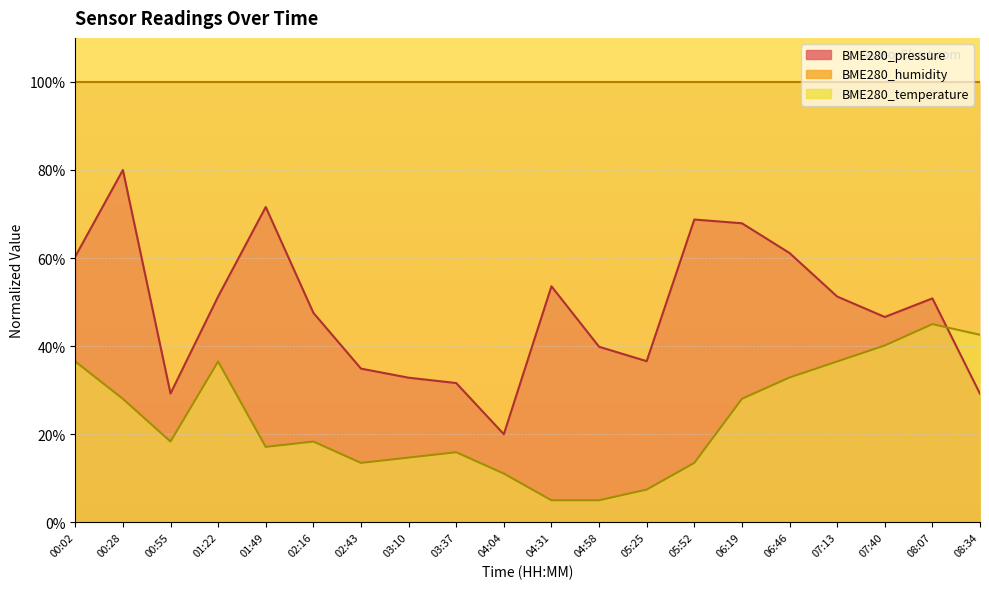

At which label does BME280_pressure reach its peak?

00:28